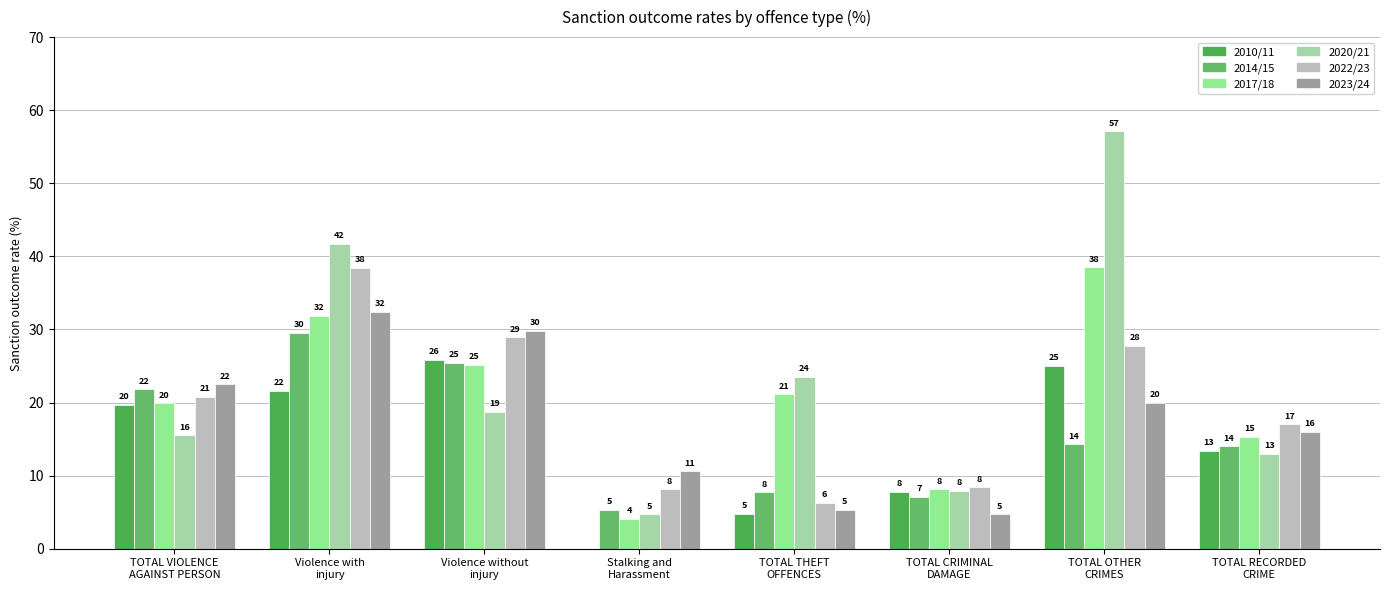

Are the bars grouped side by side (vs. stacked)?

Yes